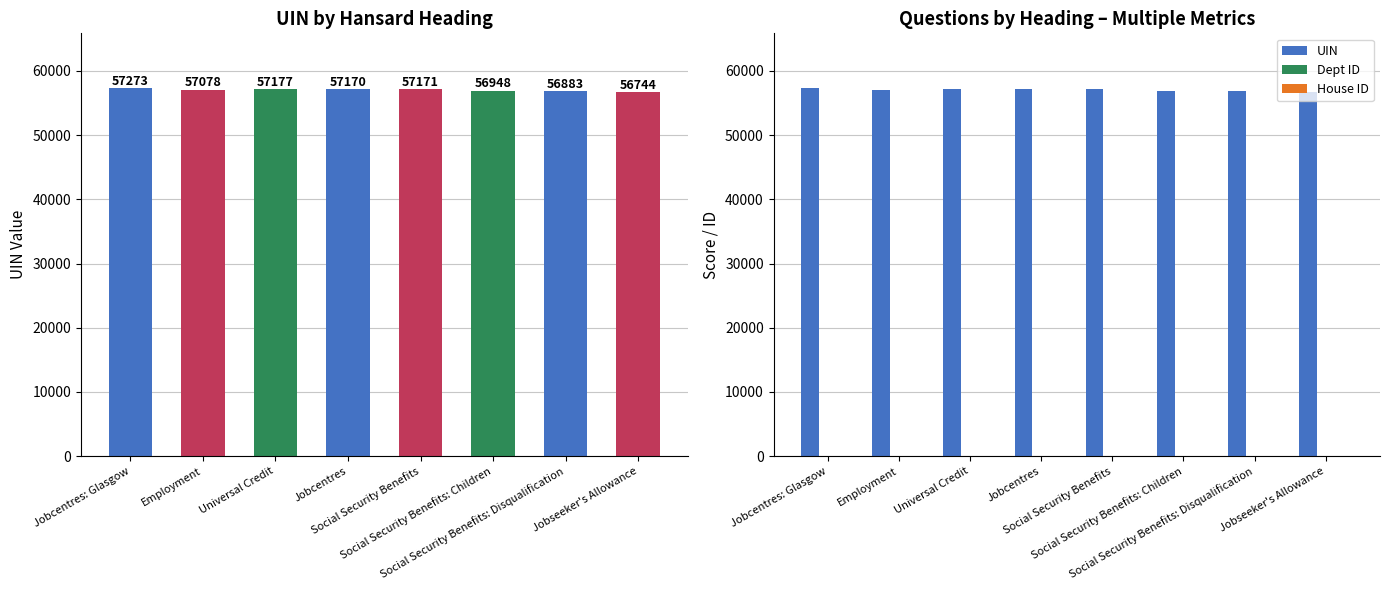

At which label does Dept ID reach its minimum?

Jobcentres: Glasgow